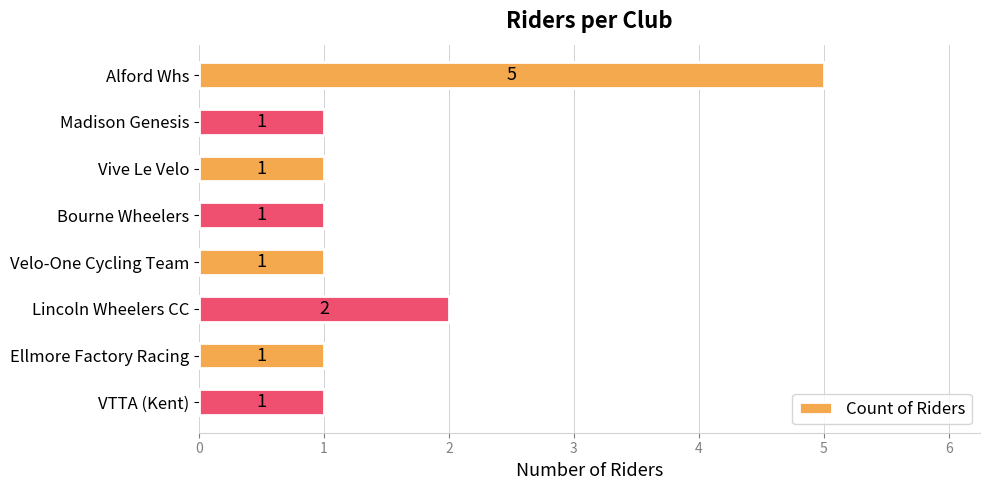

What is the value of the 5th bar from the top?

1